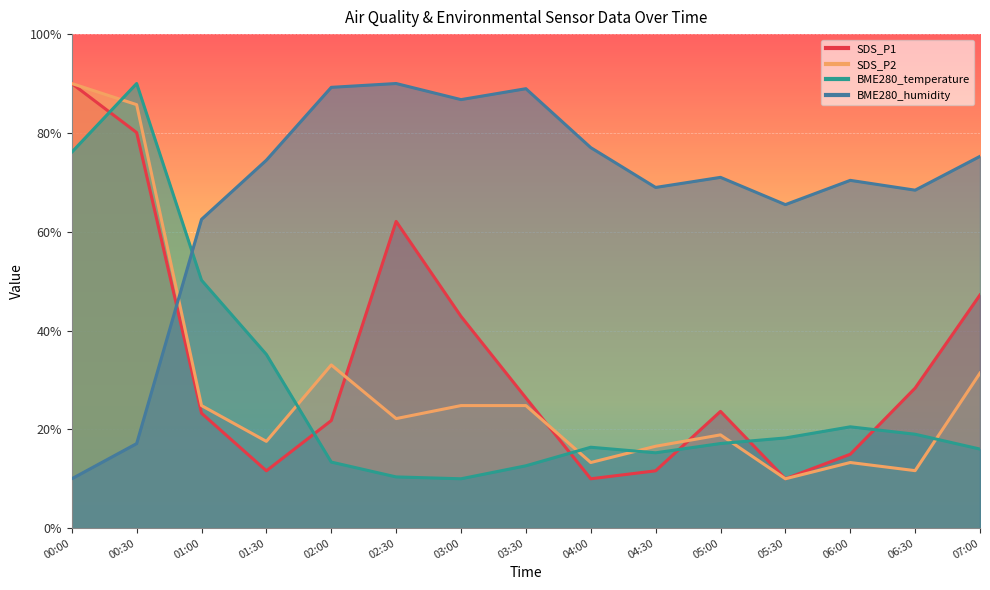

What is the sum of all SDS_P1 values?

503.9